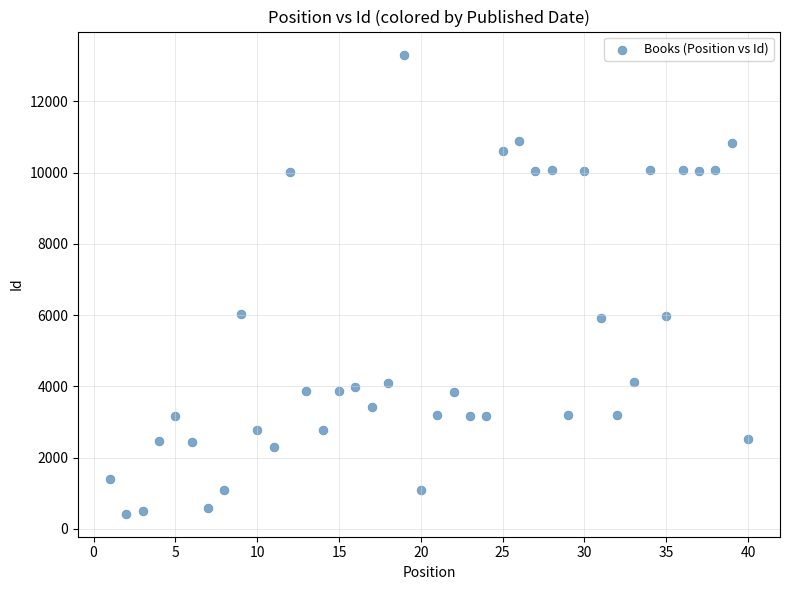

What is the range of Y values (max minus min)?

12889